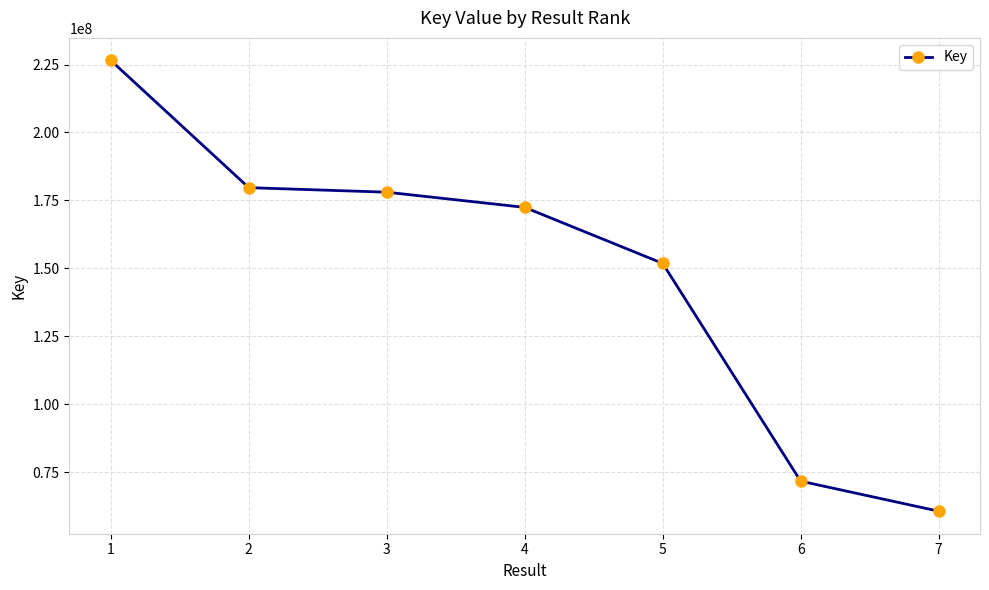

True or false: there are more than 0 points higher than both neighbors.

False